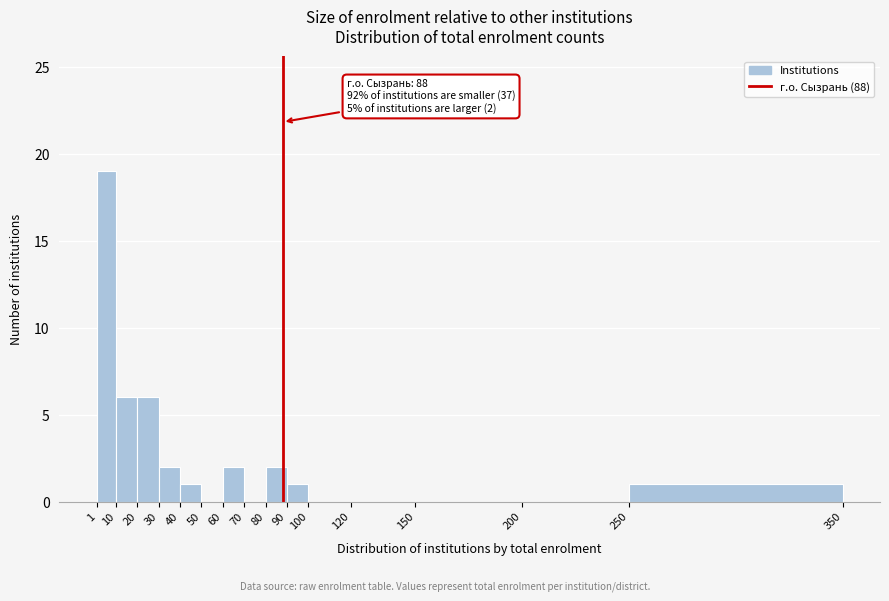

Over which range of the x-axis is the bar tallest?

1 to 10